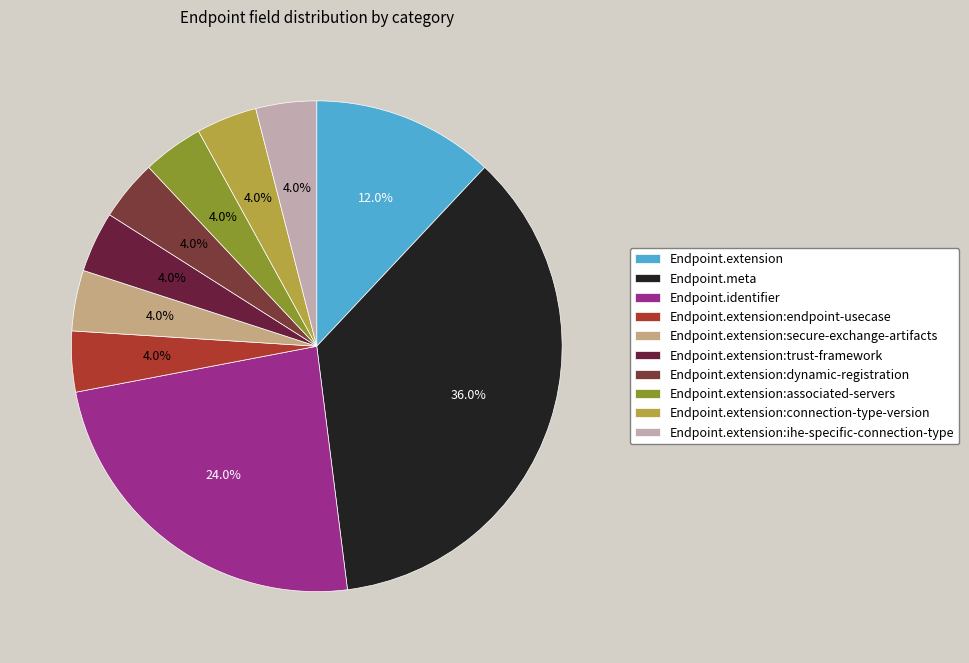

Rank the categories by value from lowest to highest.

Endpoint.extension:endpoint-usecase, Endpoint.extension:secure-exchange-artifacts, Endpoint.extension:trust-framework, Endpoint.extension:dynamic-registration, Endpoint.extension:associated-servers, Endpoint.extension:connection-type-version, Endpoint.extension:ihe-specific-connection-type, Endpoint.extension, Endpoint.identifier, Endpoint.meta